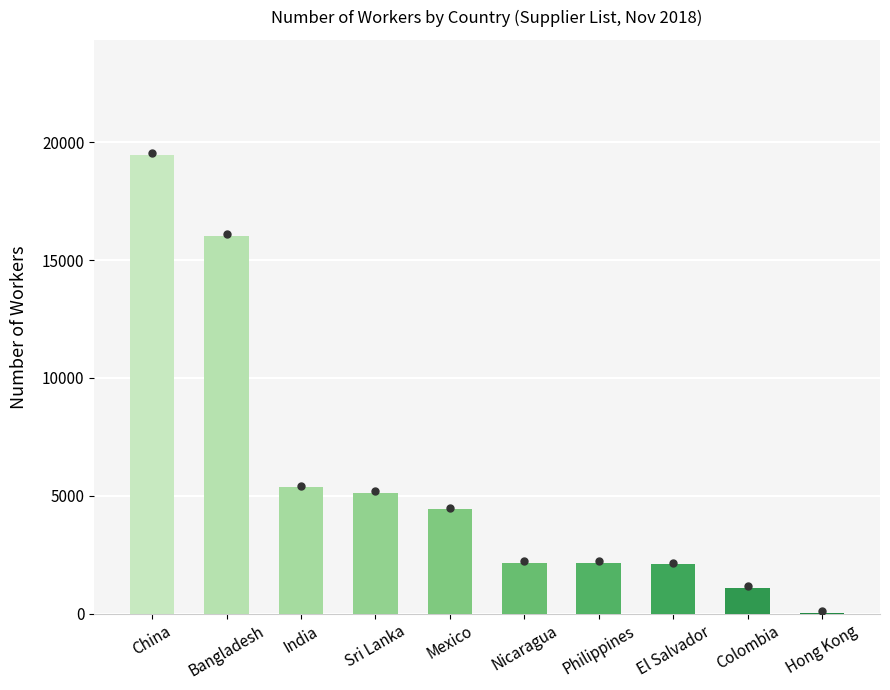

How many data points does each series have?

10